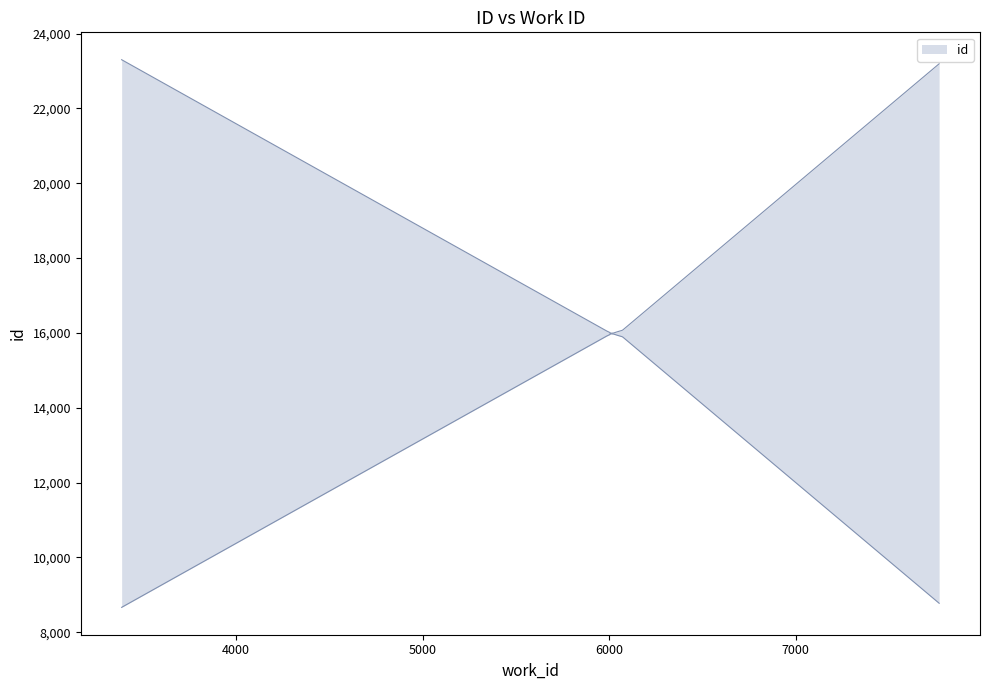

What value does the data have at 6074, to the nearest 50?

16100